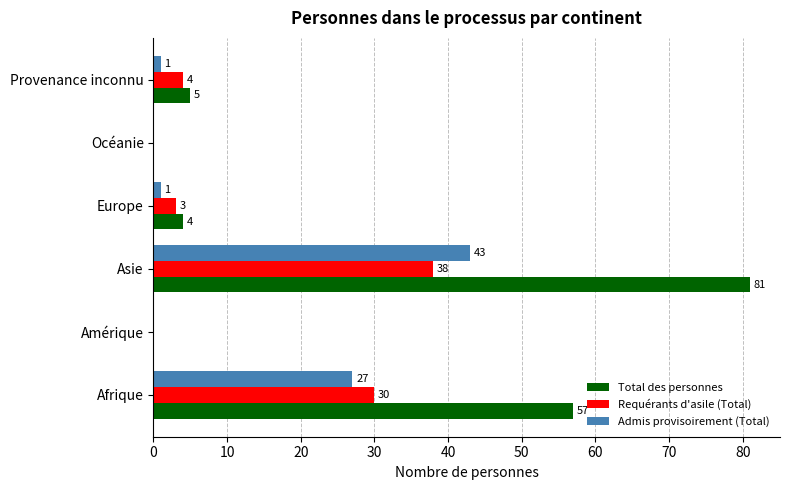

At which category is the sum across all series the highest?

Asie